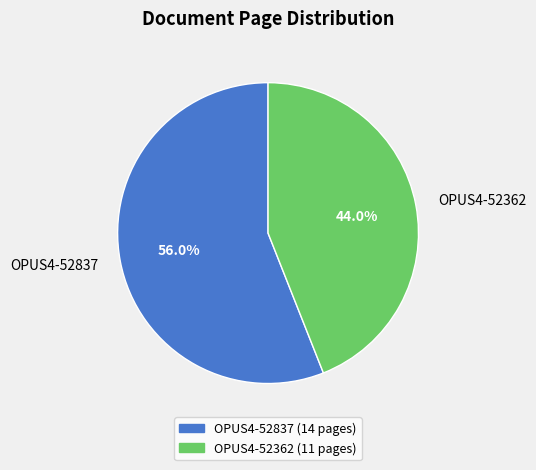

Between OPUS4-52362 and OPUS4-52837, which is larger?

OPUS4-52837